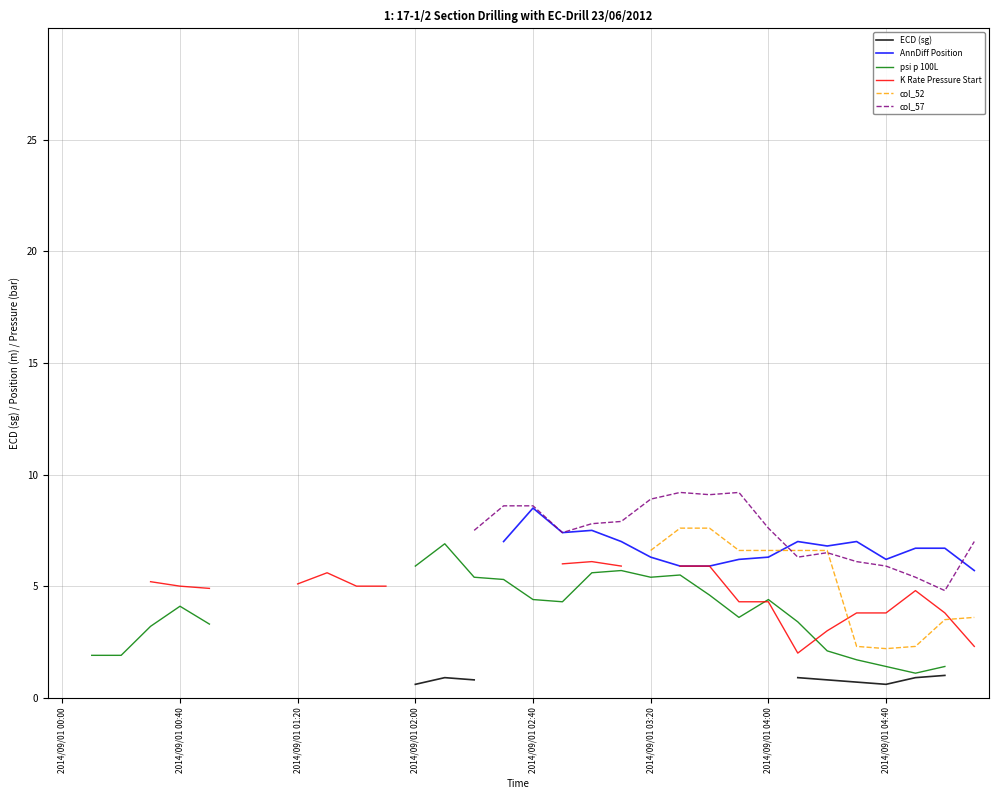

What value does the K Rate Pressure Start series have at 19?

5.9